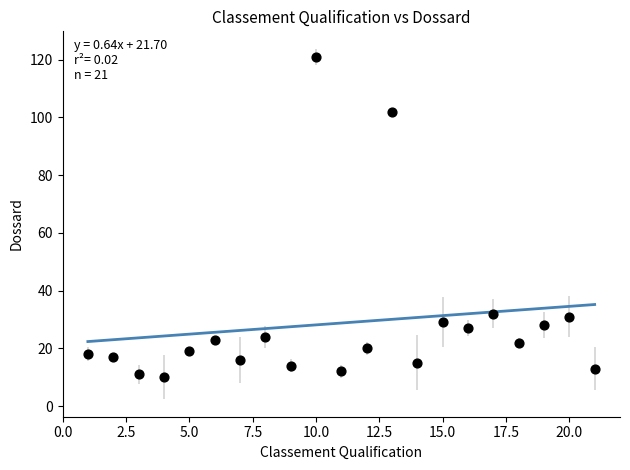

What is the range of X values (max minus min)?

20